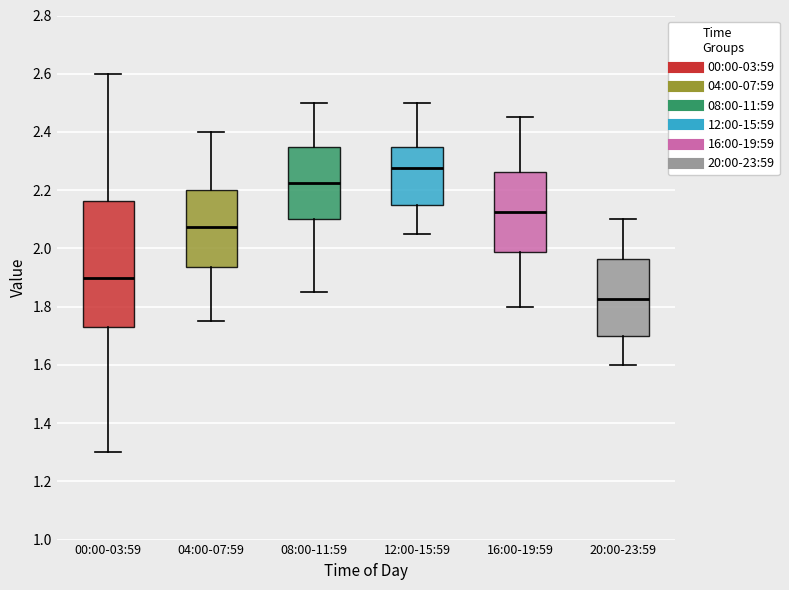

Which box has the lowest median line?

20:00-23:59